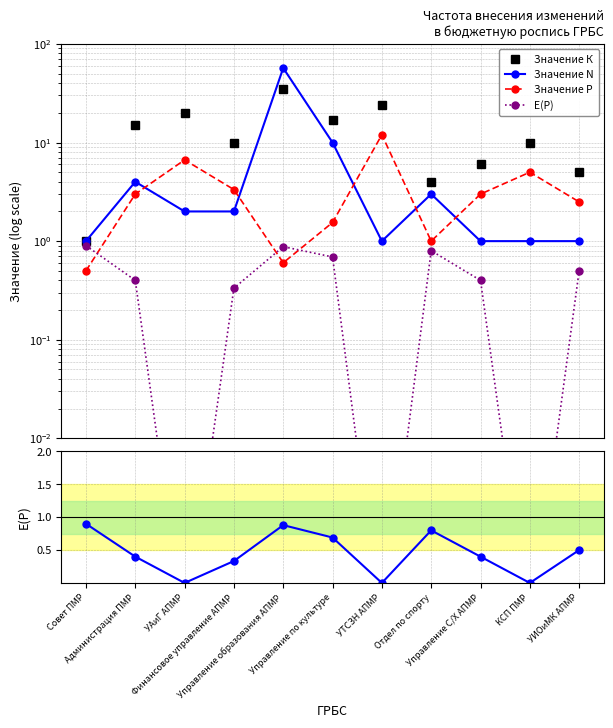

What is the difference between the maximum and second lowest values in the Значение К series?

31.0